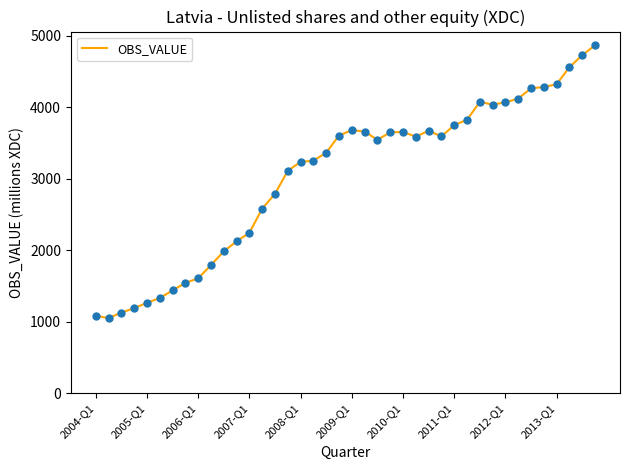

What is the difference between the maximum and minimum values?

3816.5